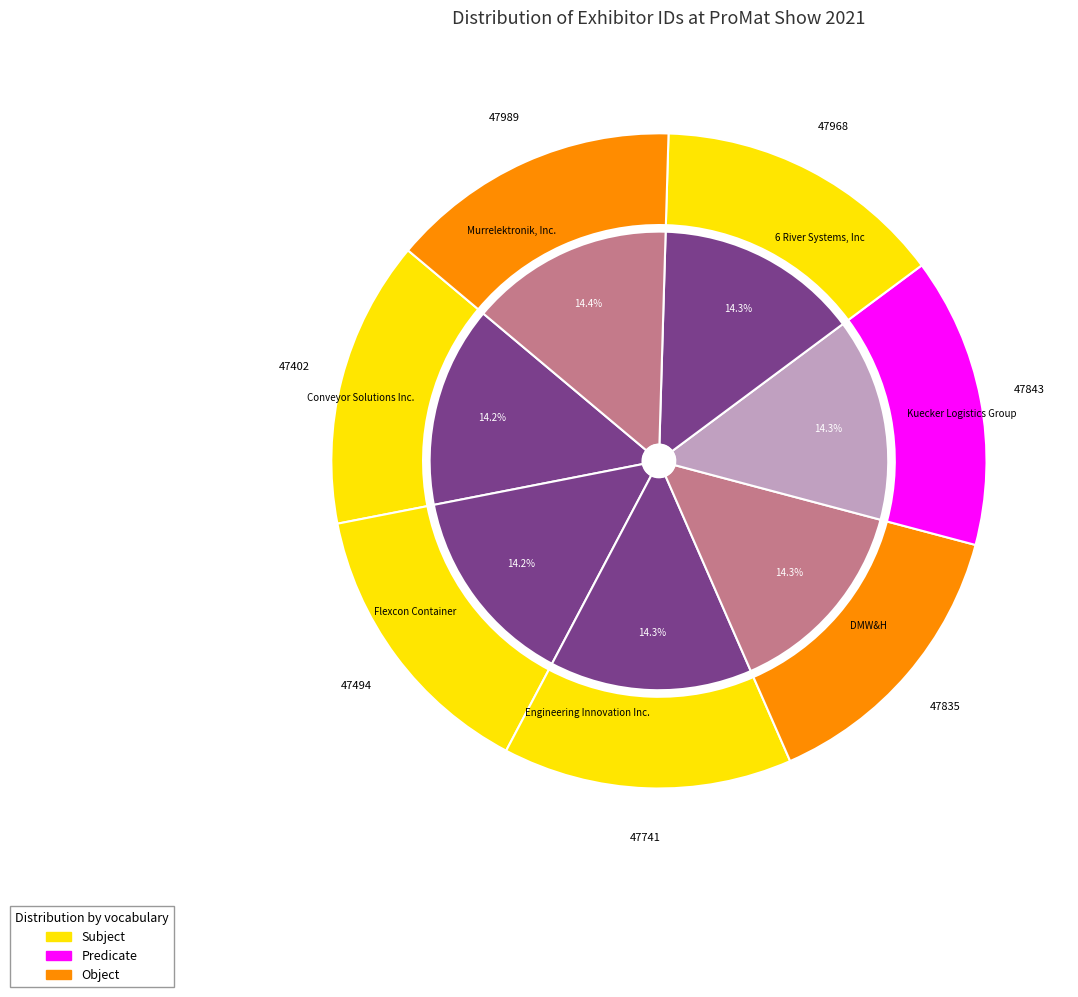

How much of the chart is everything except Engineering Innovation Inc.?

85.7%